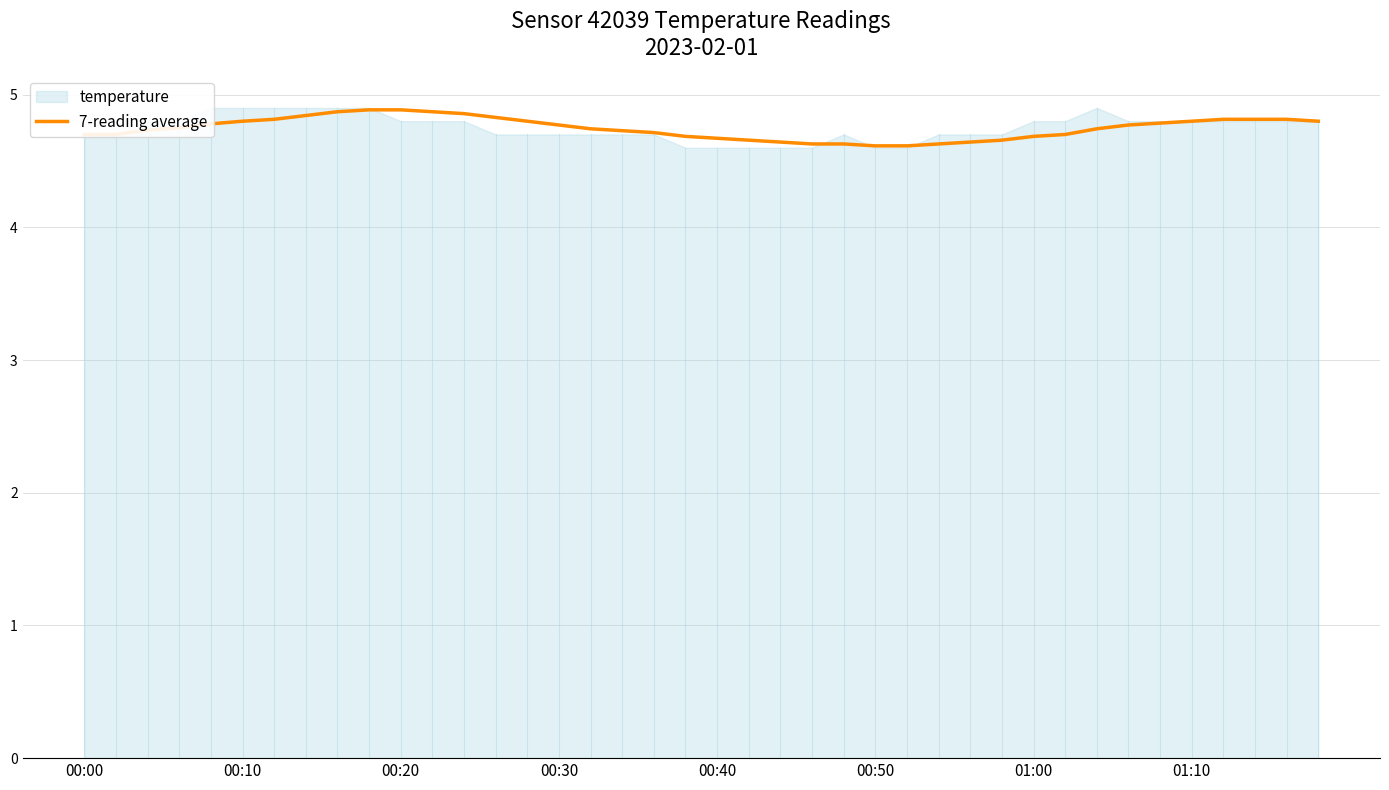

The 7-reading average series shows 8.0 at 01:10. True or false?

False